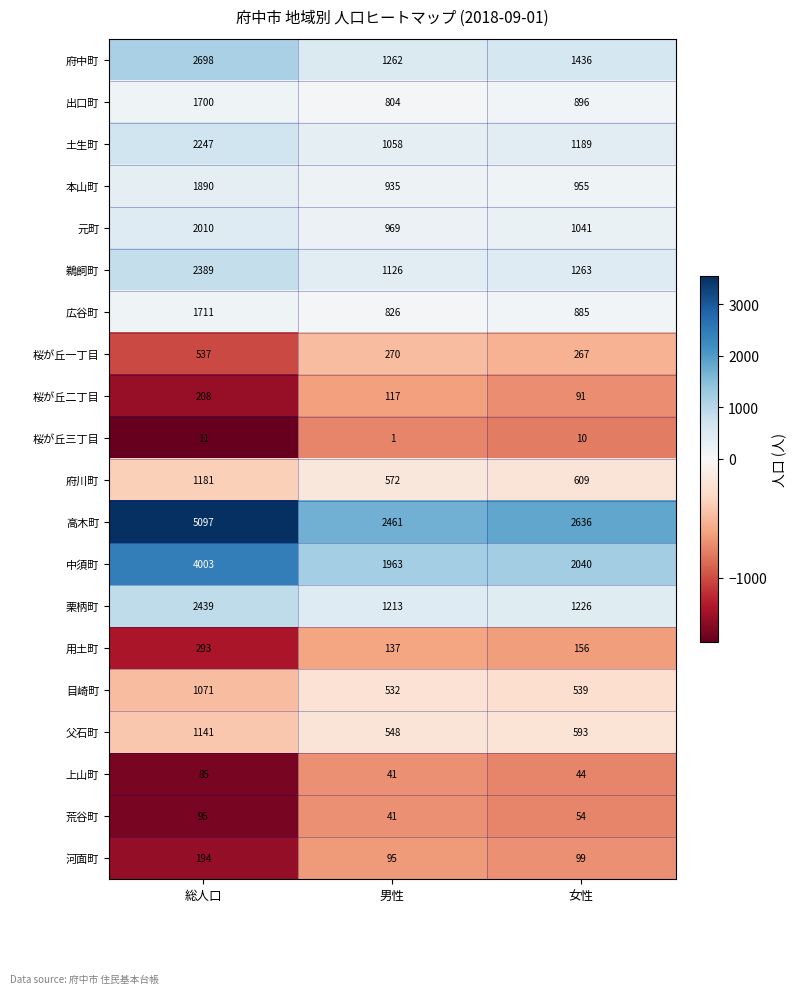

Rank the series by their maximum value, from lowest to highest.

桜が丘三丁目, 上山町, 荒谷町, 河面町, 桜が丘二丁目, 用土町, 桜が丘一丁目, 目崎町, 父石町, 府川町, 出口町, 広谷町, 本山町, 元町, 土生町, 鵜飼町, 栗柄町, 府中町, 中須町, 高木町